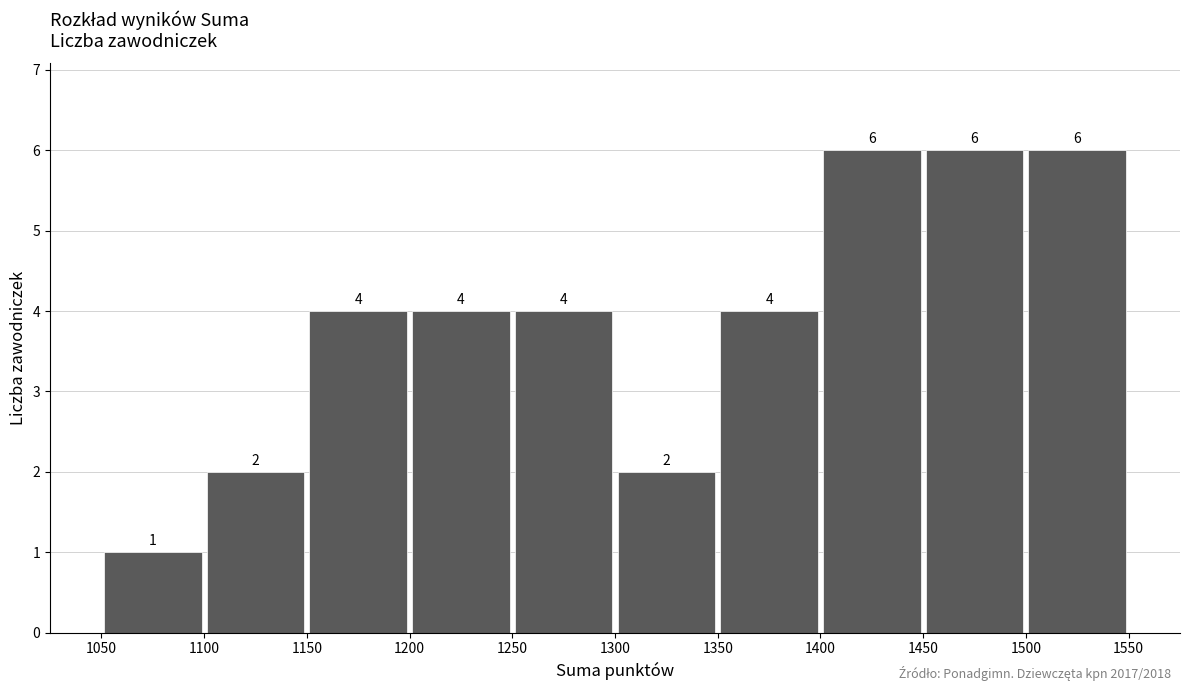

Reading left to right, list every bar in this chart as the range it spans on the x-axis followed by its height.

1050 to 1100: 1
1100 to 1150: 2
1150 to 1200: 4
1200 to 1250: 4
1250 to 1300: 4
1300 to 1350: 2
1350 to 1400: 4
1400 to 1450: 6
1450 to 1500: 6
1500 to 1550: 6